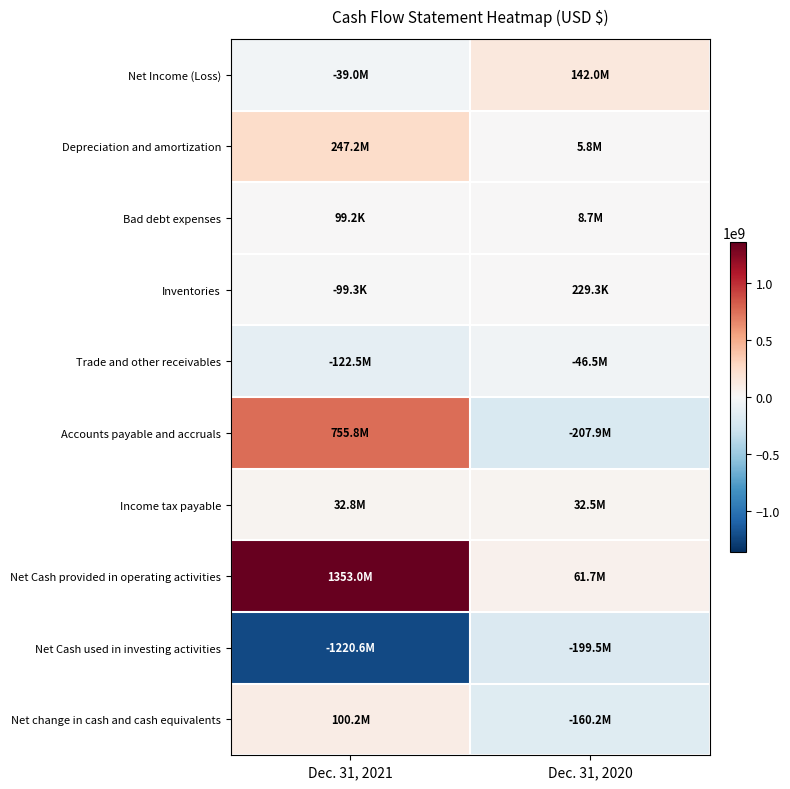

Which series changed the most between Dec. 31, 2021 and Dec. 31, 2020?

Net Cash provided in operating activities